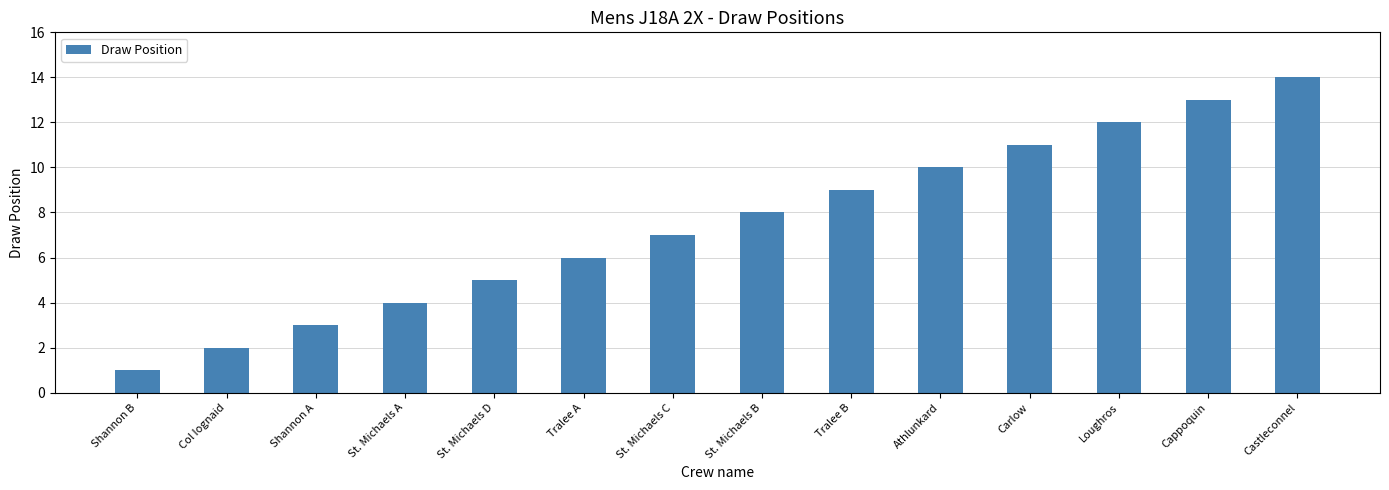

Is it true that the value at St. Michaels D is 5?

True